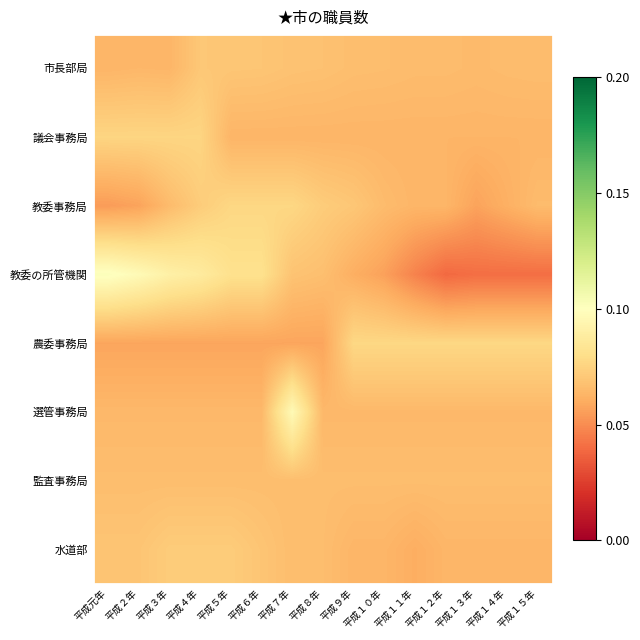

What is the total value across all series at 平成５年?

0.6